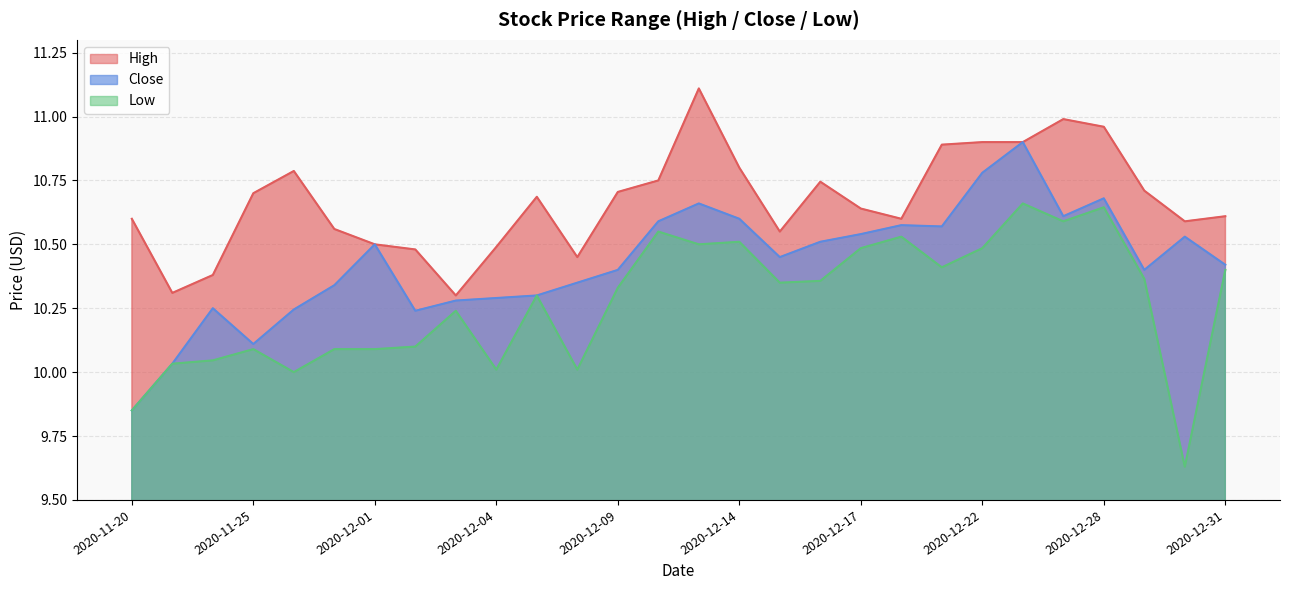

Reading right to left, list all the values displayed in this chart.

High: 10.6	10.6	10.7	11.0	11.0	10.9	10.9	10.9	10.6	10.6	10.7	10.6	10.8	11.1	10.8	10.7	10.4	10.7	10.5	10.3	10.5	10.5	10.6	10.8	10.7	10.4	10.3	10.6
Low: 10.4	9.6	10.4	10.6	10.6	10.7	10.5	10.4	10.5	10.5	10.4	10.4	10.5	10.5	10.6	10.3	10.0	10.3	10.0	10.2	10.1	10.1	10.1	10.0	10.1	10.0	10.0	9.9
Close: 10.4	10.5	10.4	10.7	10.6	10.9	10.8	10.6	10.6	10.5	10.5	10.4	10.6	10.7	10.6	10.4	10.4	10.3	10.3	10.3	10.2	10.5	10.3	10.2	10.1	10.2	10.0	9.9